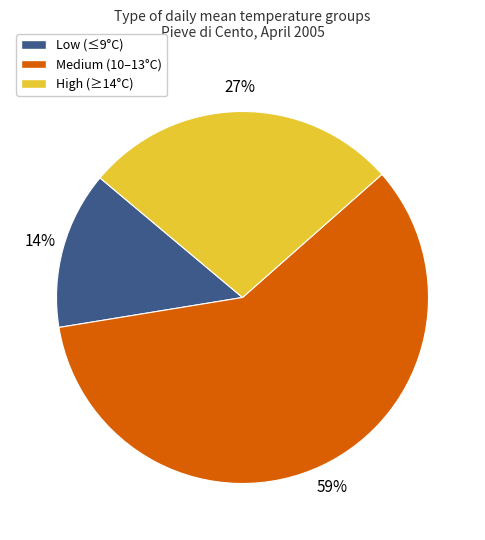

Is there any slice that represents more than half of the pie?

Yes